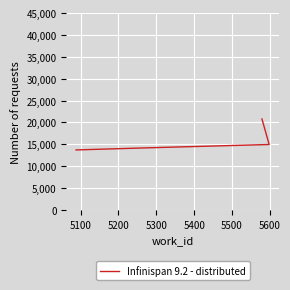

Reading left to right, transcribe all the data shown in this chart.

13720	14187	14964	20796